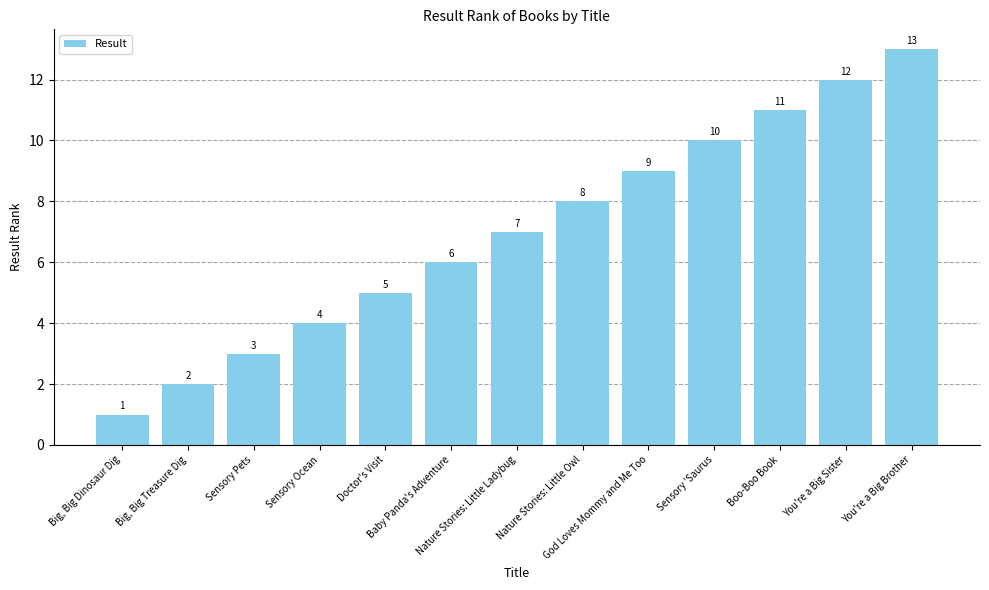

What is the difference between the maximum and minimum values?

12